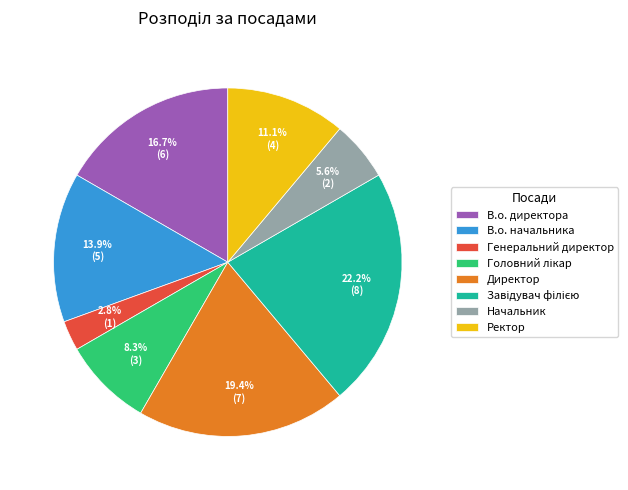

Which has a higher value, В.о. начальника or В.о. директора?

В.о. директора